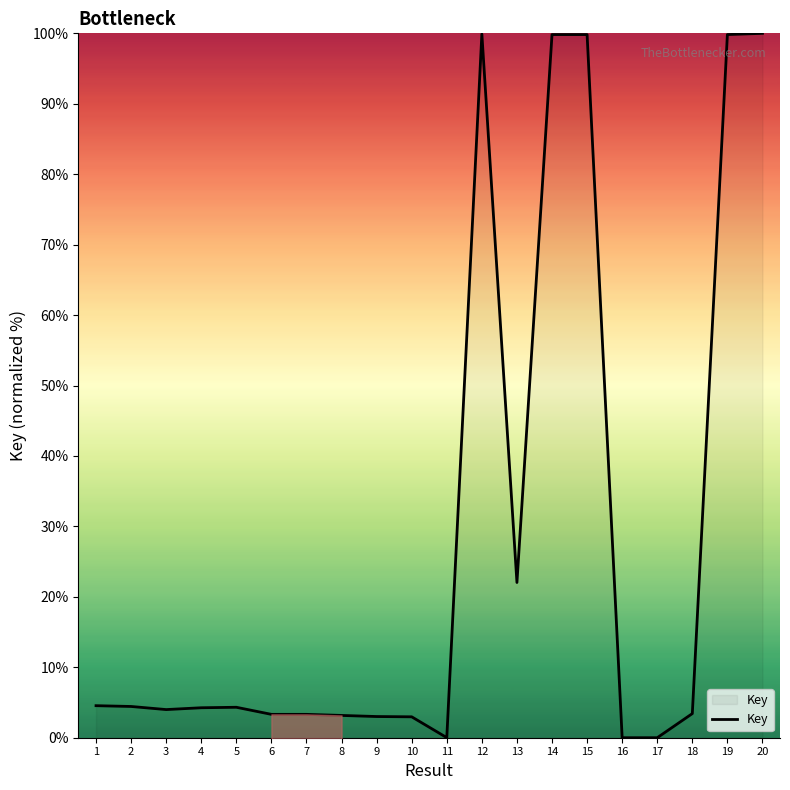

Which has a higher value, 1 or 5?

1